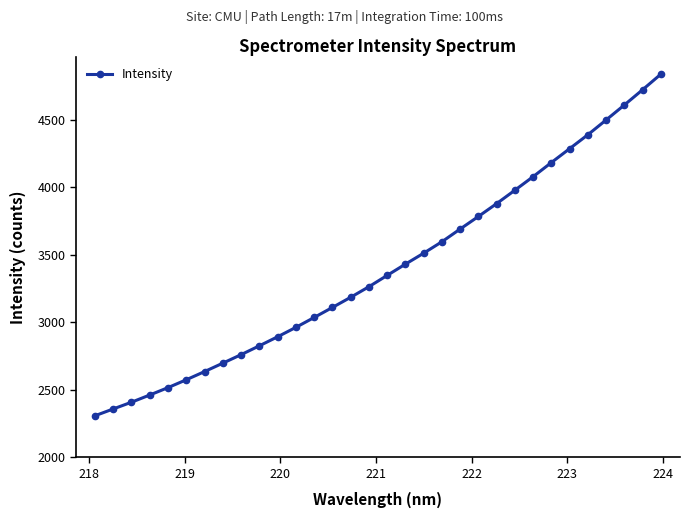

What is the value of the 9th point from the left?

2760.4